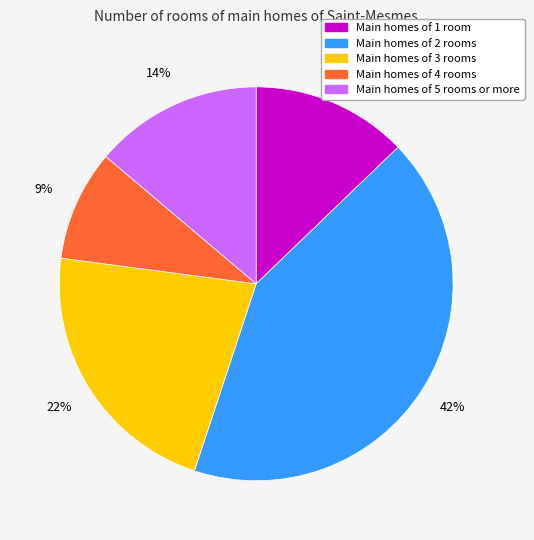

Is there a majority slice in this chart?

No